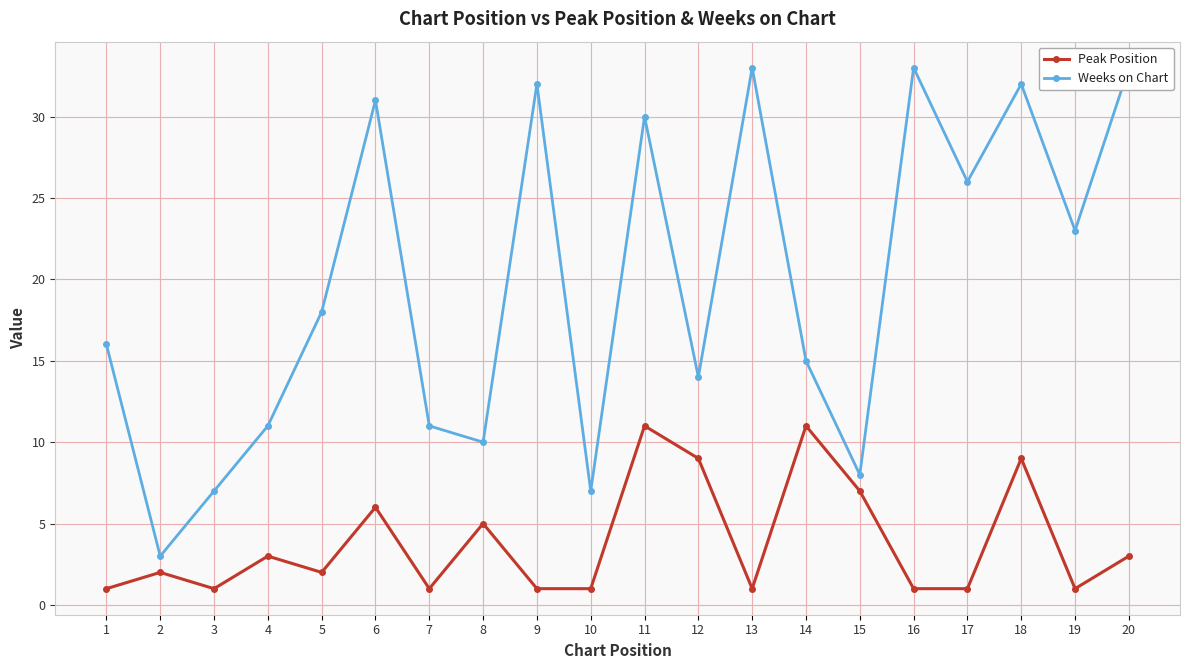

At how many categories does at least one series exceed 30?

6